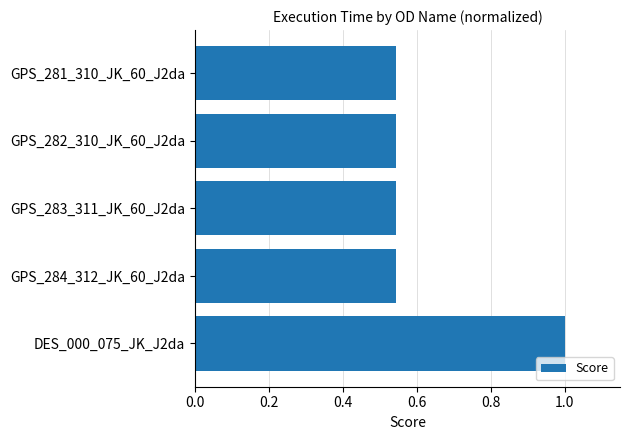

The chart shows a value of 1.0 at DES_000_075_JK_J2da. True or false?

True